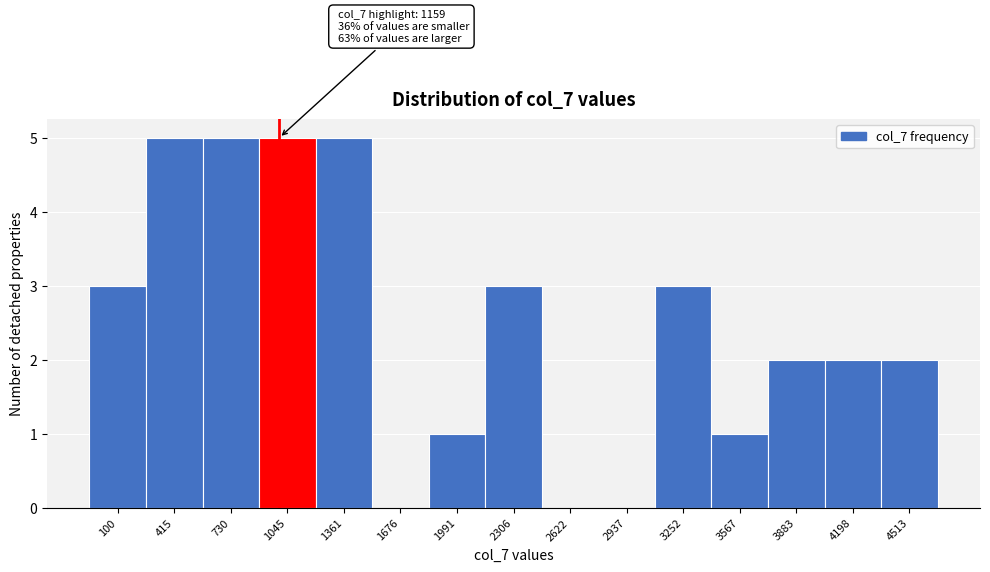

Reading left to right, transcribe all the data shown in this chart.

100=3	415=5	730=5	1045=5	1361=5	1676=0	1991=1	2306=3	2622=0	2937=0	3252=3	3567=1	3883=2	4198=2	4513=2